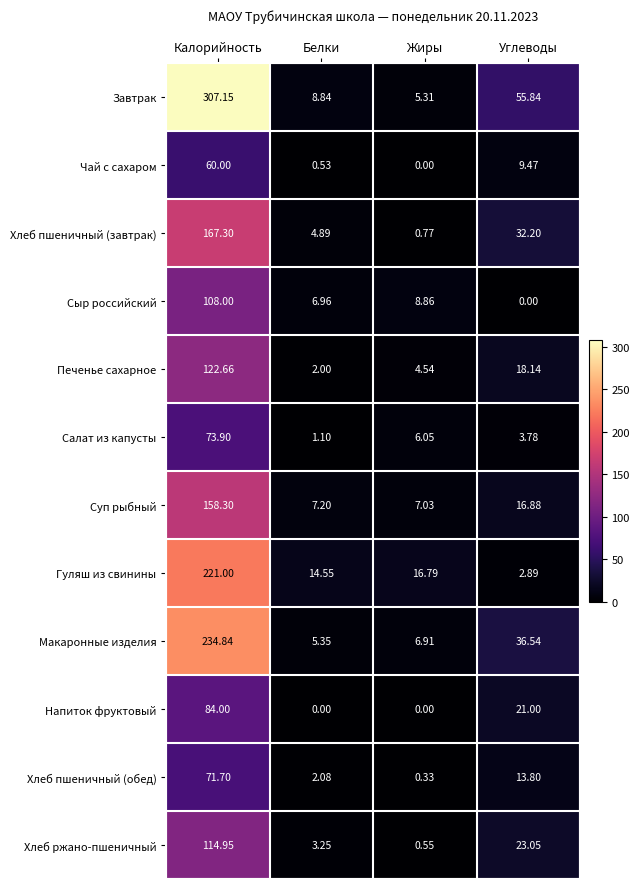

At which label is Салат из капусты closest to 37?

Жиры